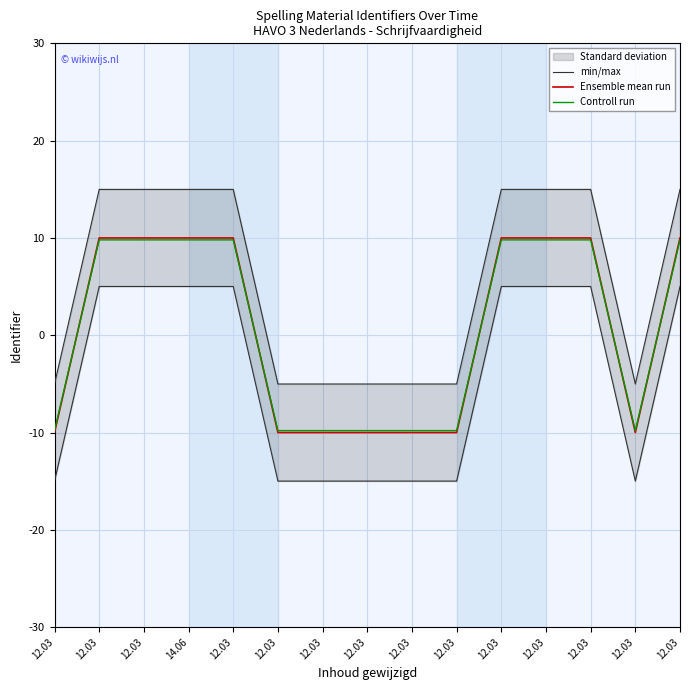

What is the difference between the second highest and second lowest values in the Controll run series?

19.6